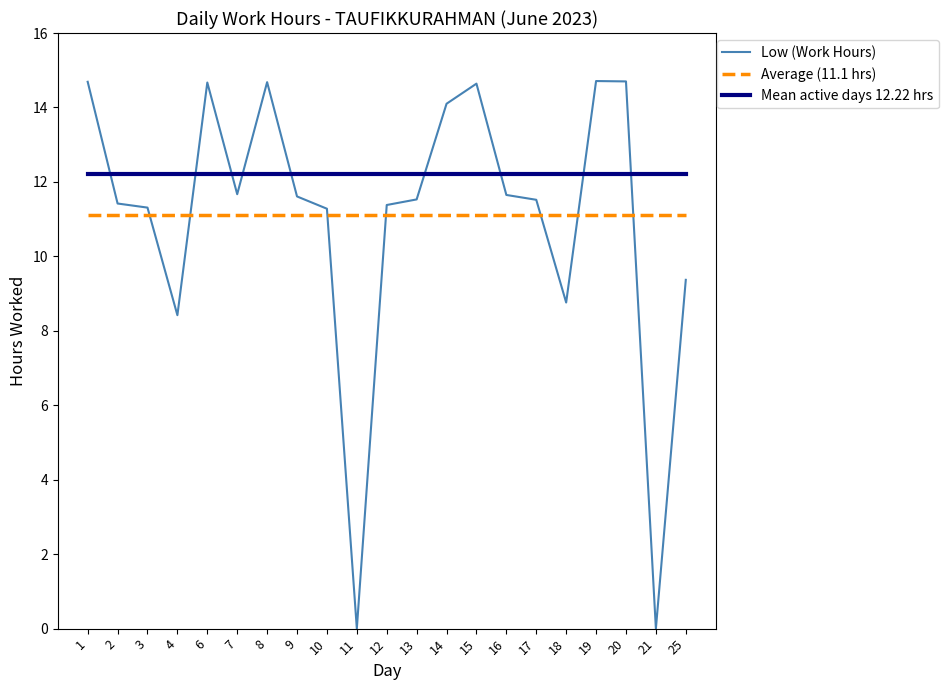

Is it true that Mean active days 12.22 hrs equals 12.2 at 12?

True